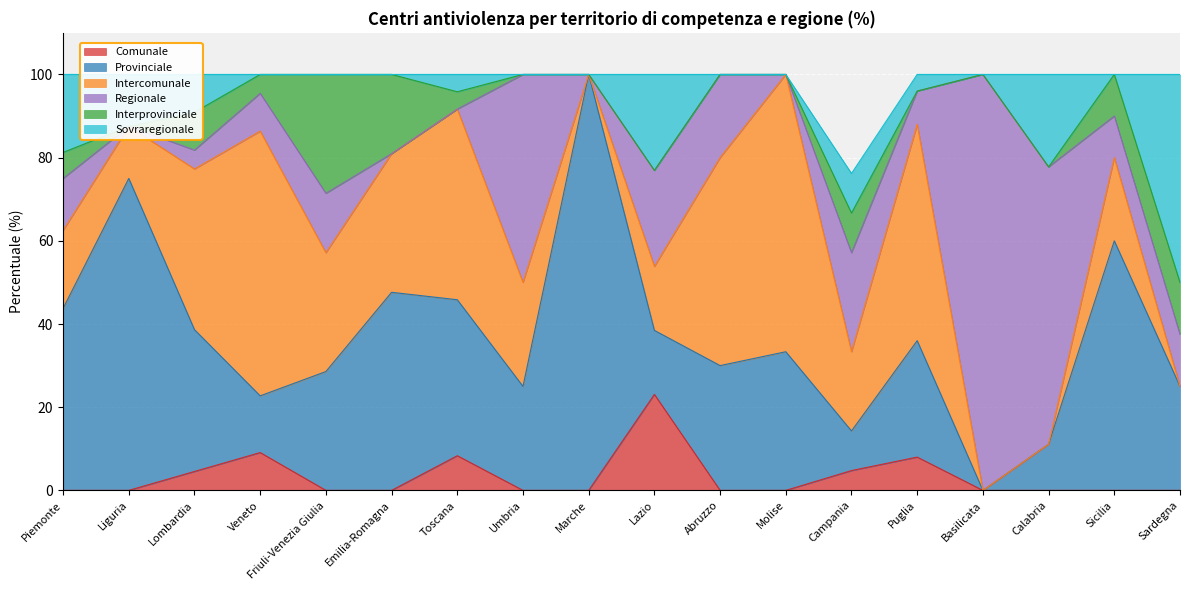

The Sovraregionale series shows 33.2 at Lazio. True or false?

False